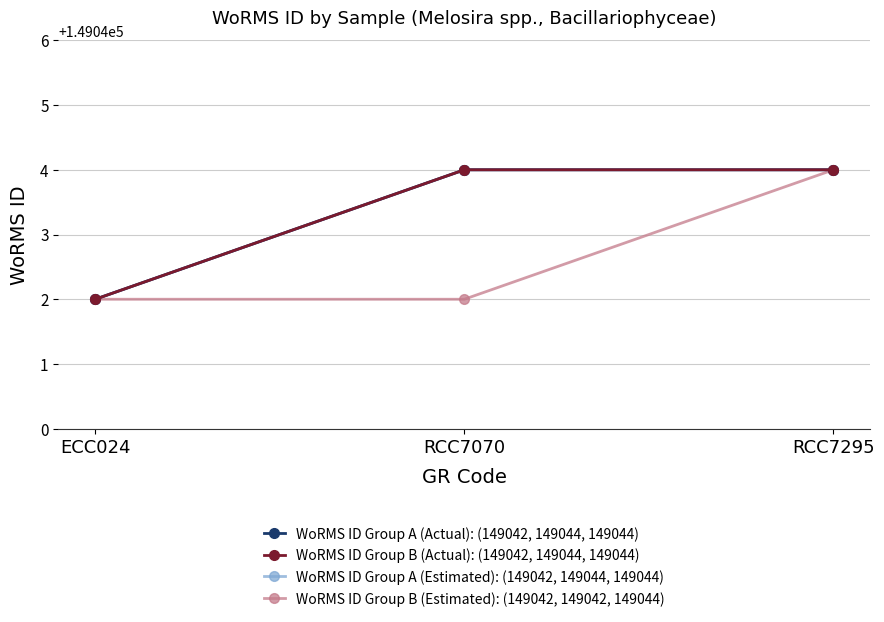

What is the average value of the WoRMS ID Group A (Estimated): (149042, 149044, 149044) series?

149043